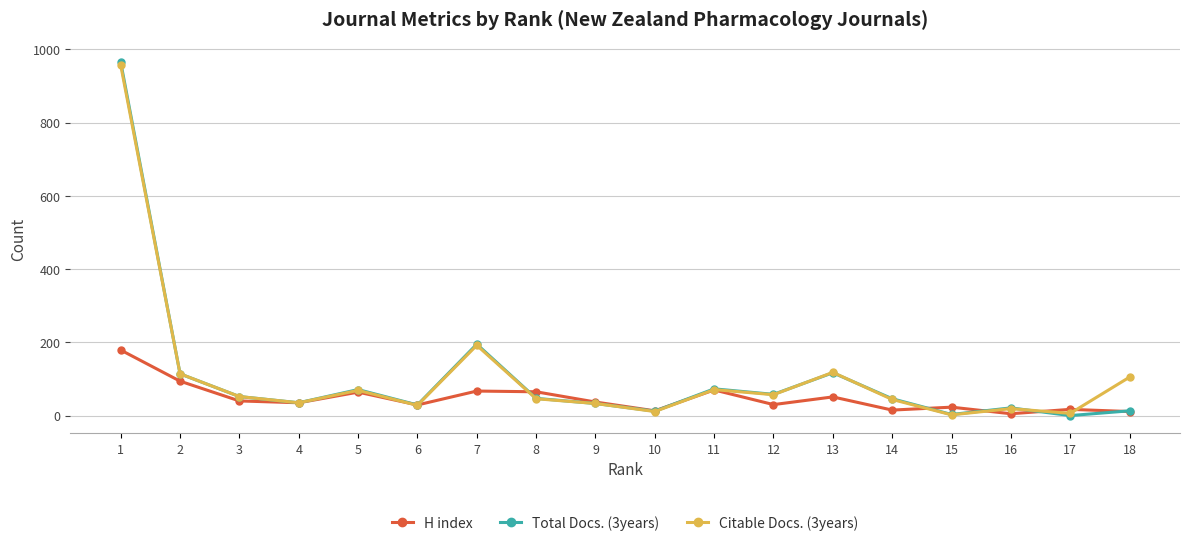

What is the value of the Total Docs. (3years) point at the 12th from the left?

58